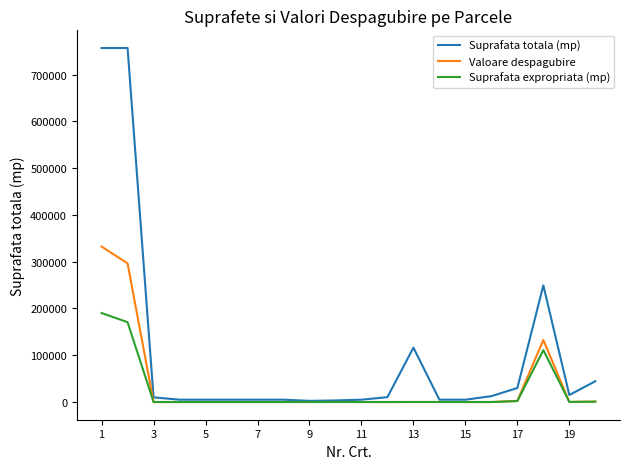

Does the chart have visible grid lines?

No